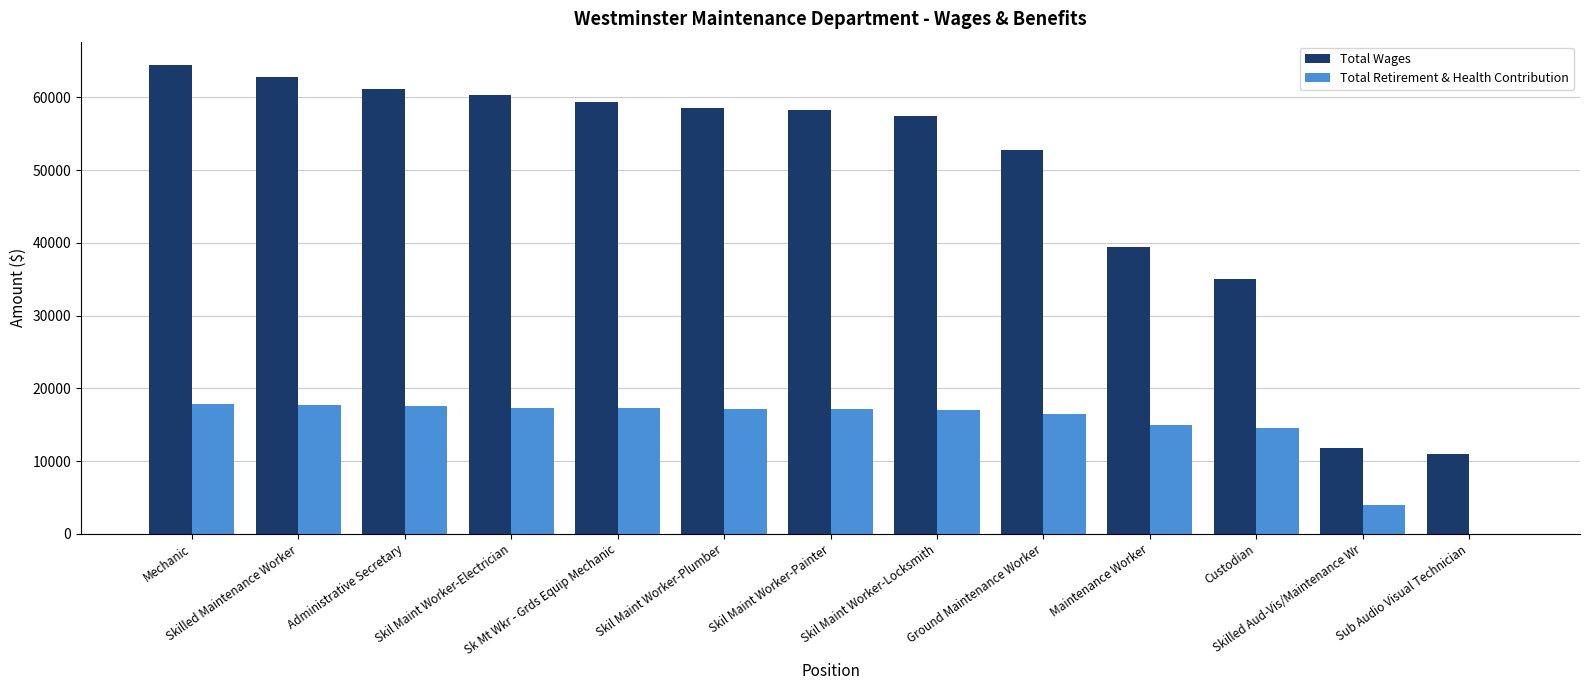

Is the value of Total Wages at Mechanic greater than the value of Total Retirement & Health Contribution at Skil Maint Worker-Locksmith?

Yes